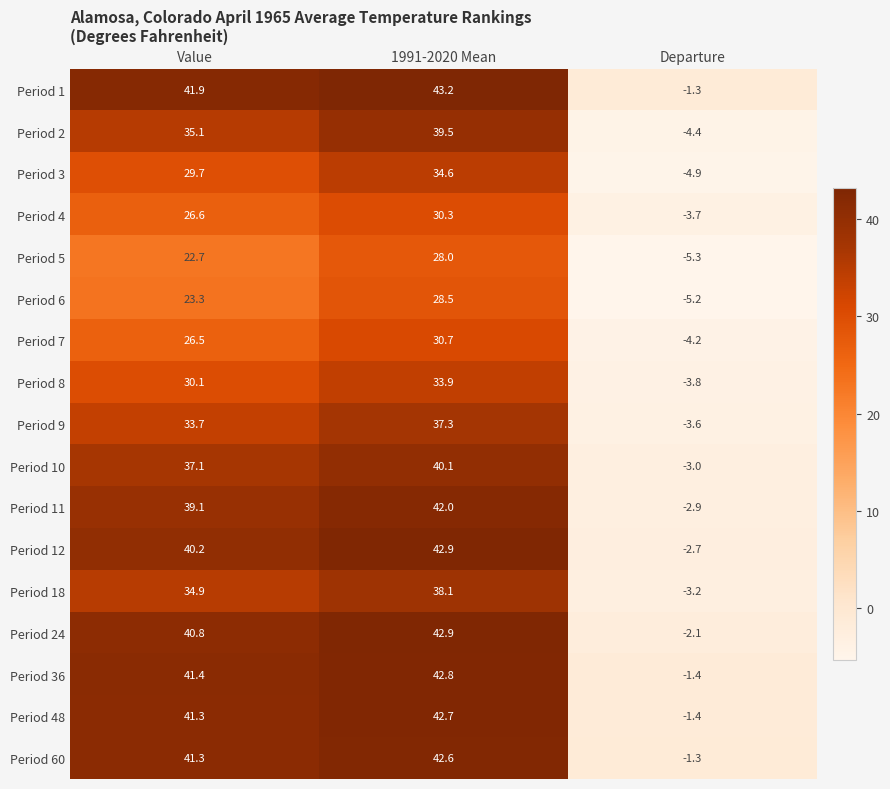

How many data points in Period 3 are less than 29?

1